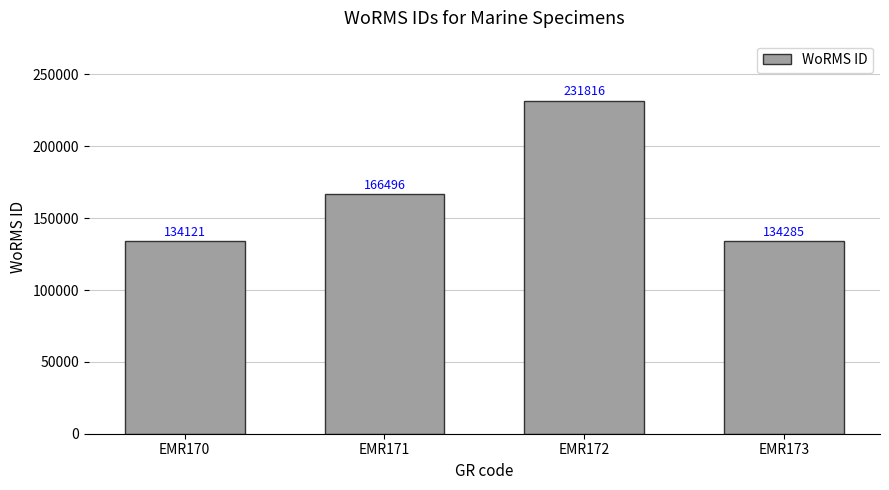

What is the minimum value shown in the chart?

134121